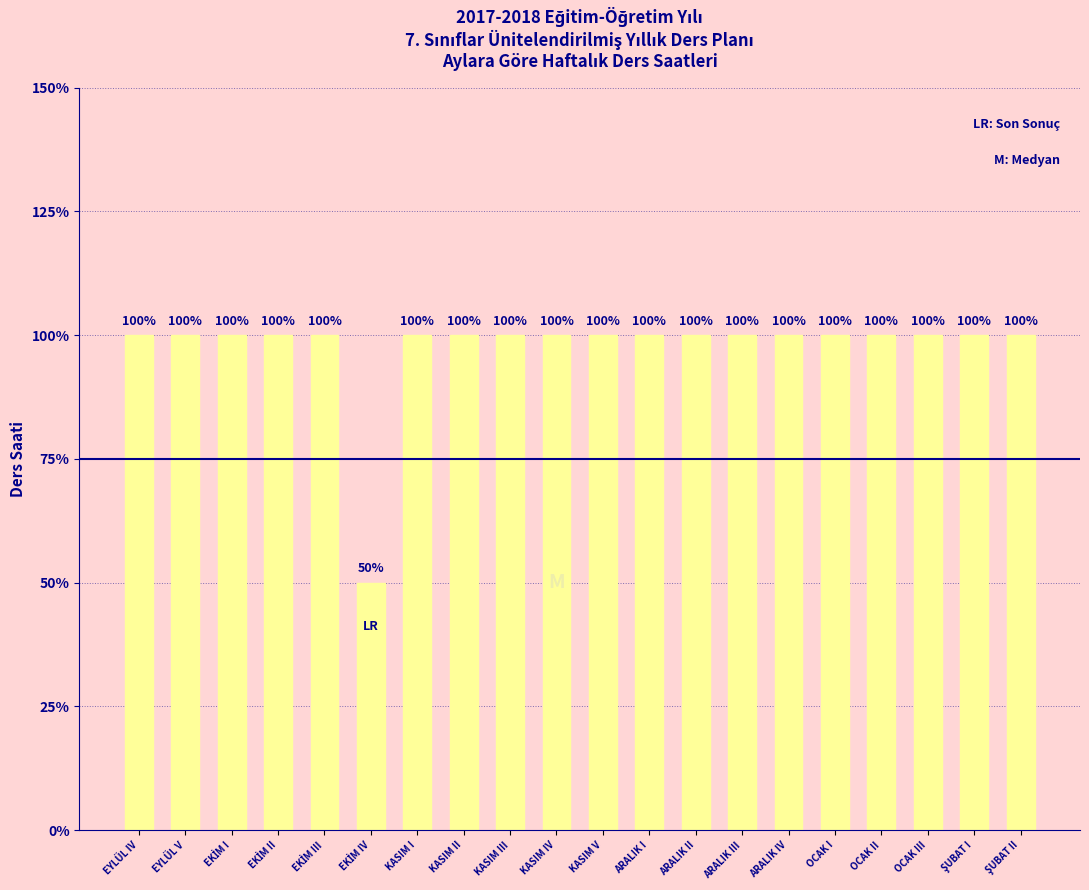

Which category has the highest value across all series?

EYLÜL IV